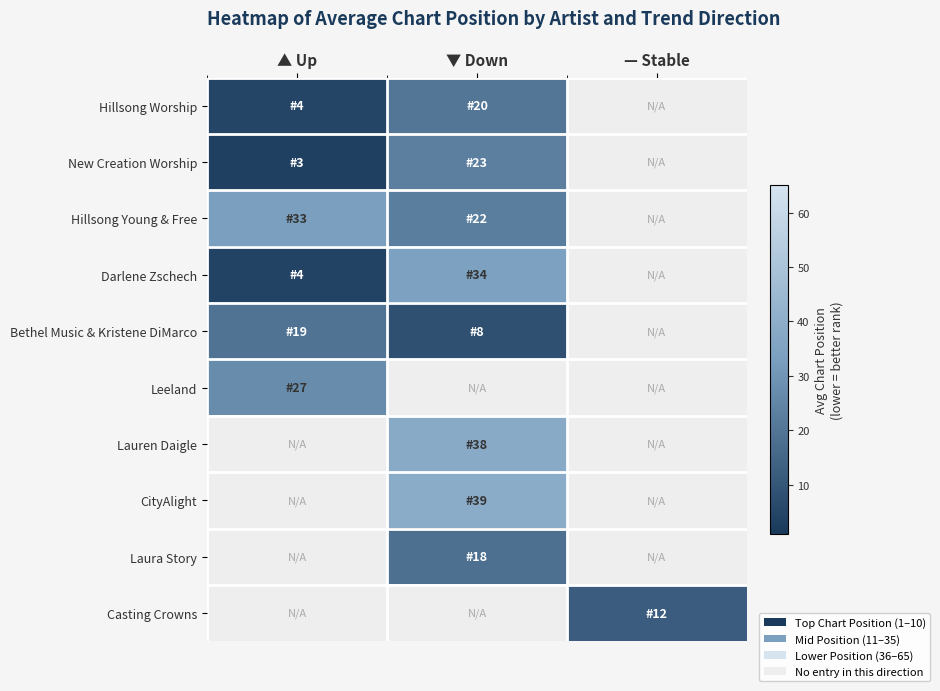

How many values in New Creation Worship are above zero?

2